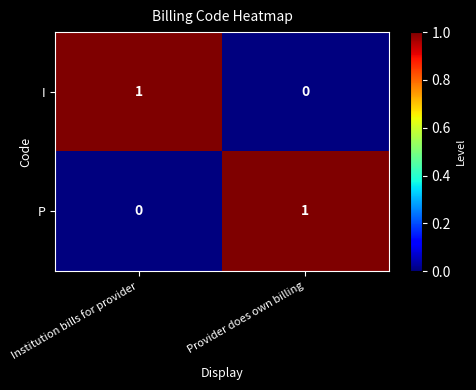

At how many categories does at least one series exceed 0?

2